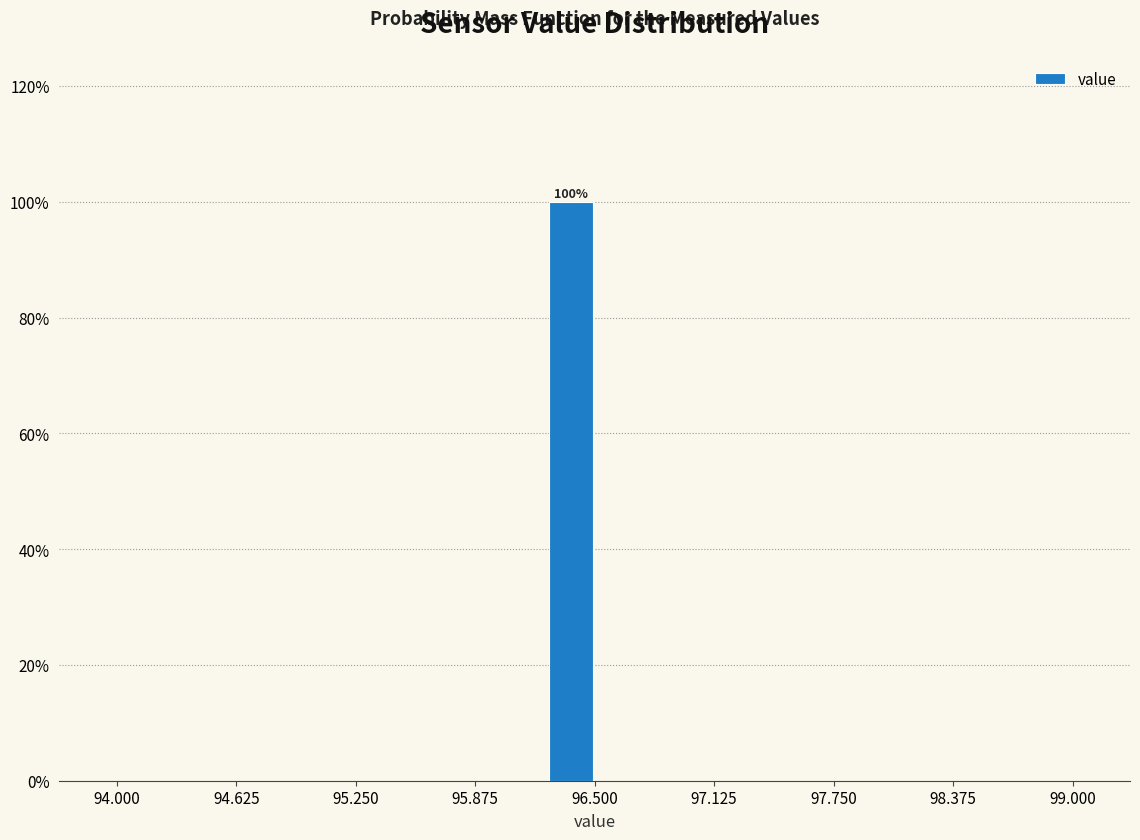

Read against the x-axis, roughly where is the centre of the tallest bar?

96.4